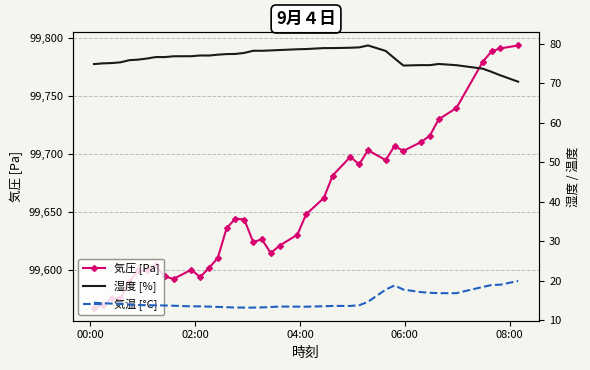

What are all the series names shown in the legend?

気圧 [Pa], 湿度 [%], 気温 [°C]